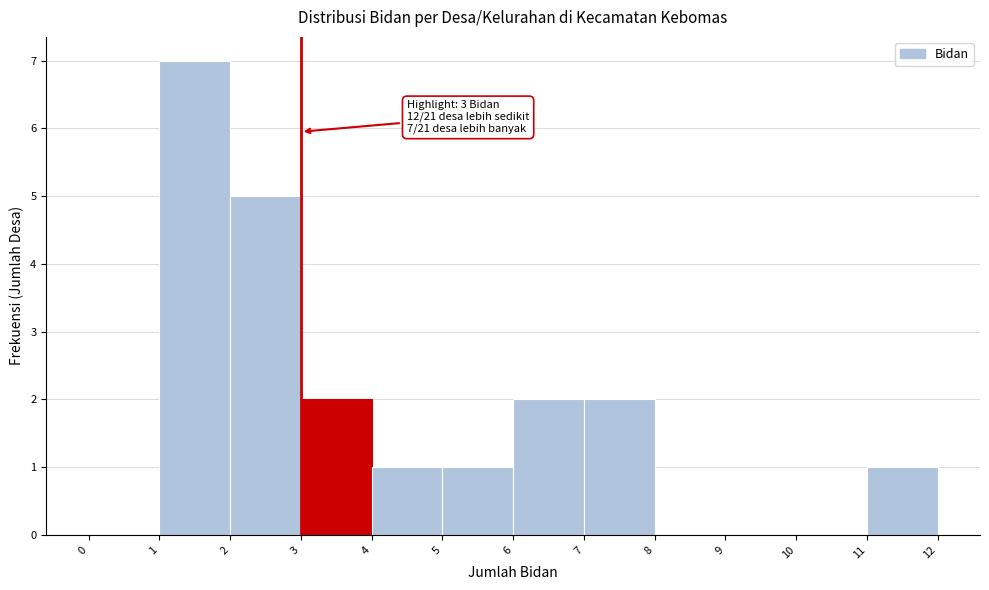

Over which range of the x-axis is the bar tallest?

1 to 2